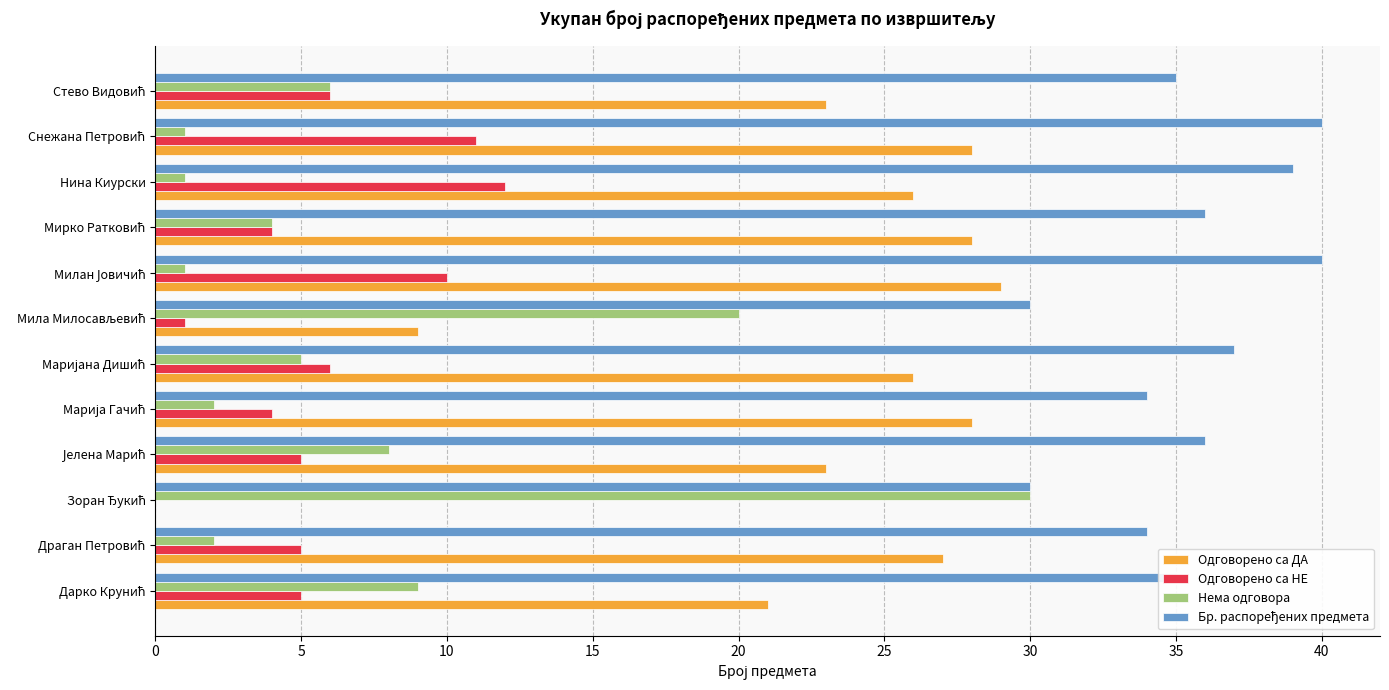

What is the highest value of the Одговорено са НЕ series?

12